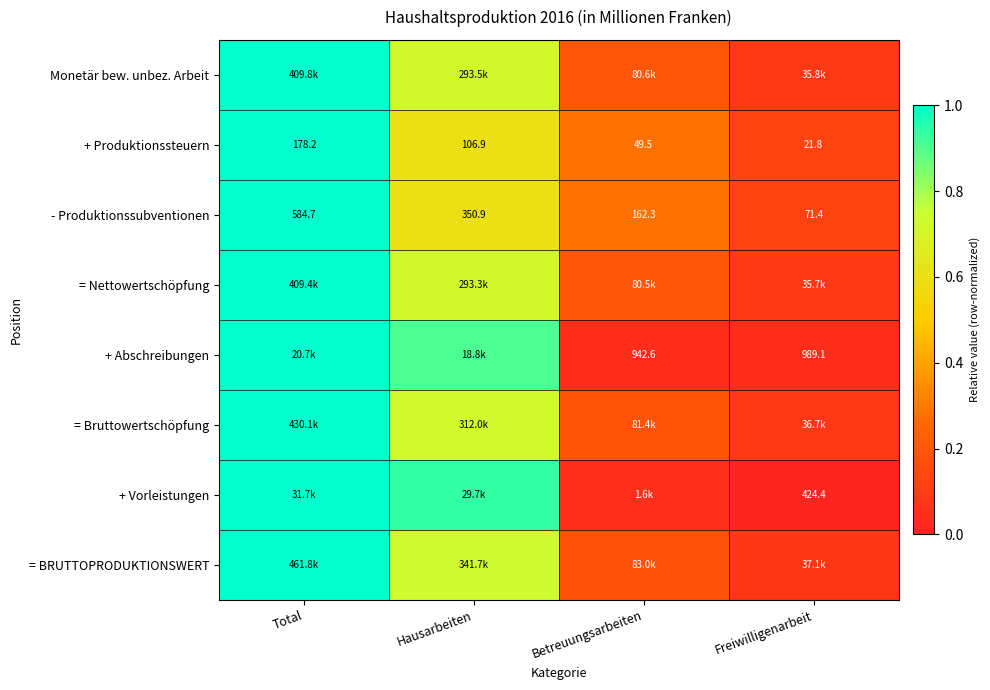

True or false: + Vorleistungen has a value of 0.0 at Freiwilligenarbeit.

False